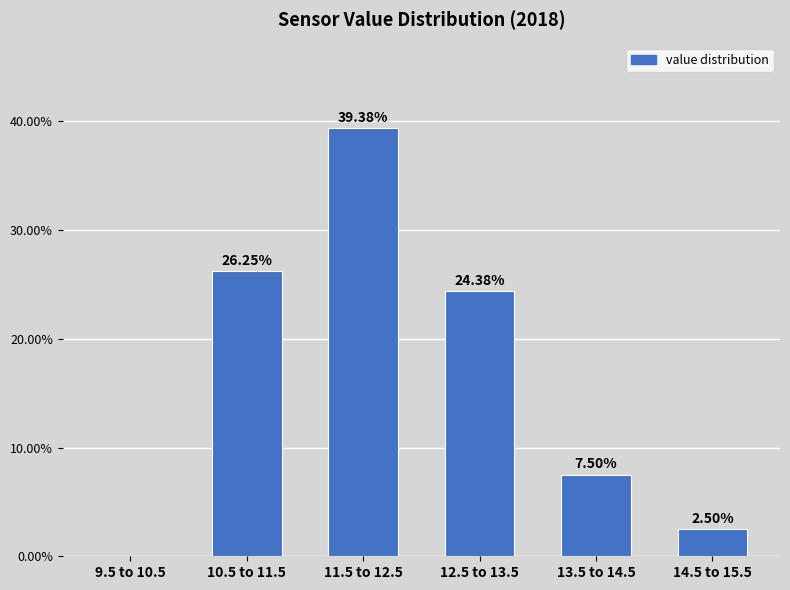

Which has a higher value, 10.5 to 11.5 or 9.5 to 10.5?

10.5 to 11.5